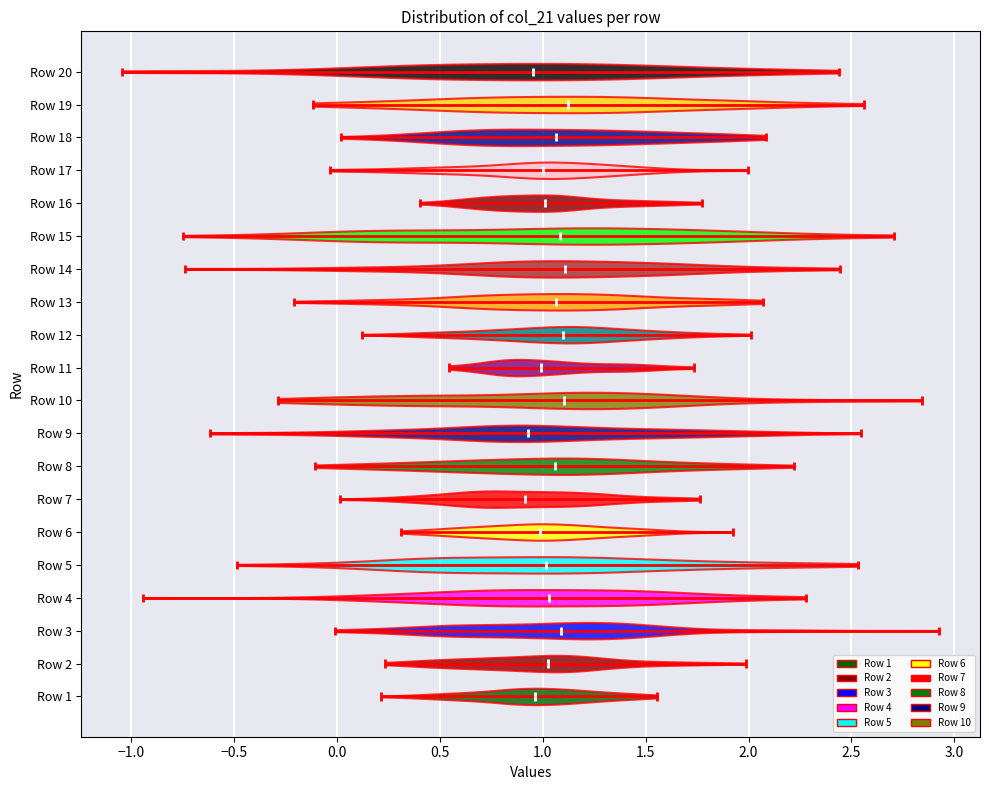

Where does the median line of the violin for Row 14 sit on the x-axis? The values are not printed on the chart, so give them approximately, as read against the axis.

1.10